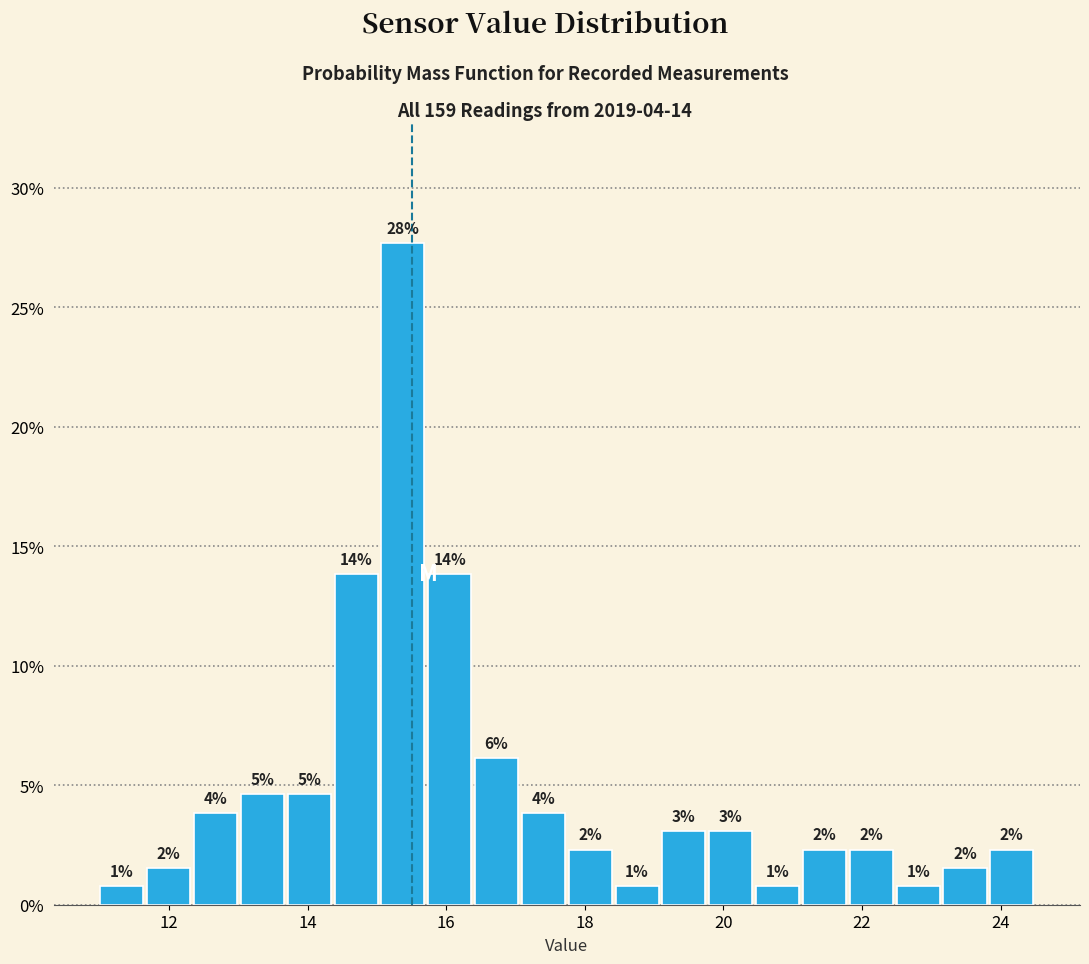

Read against the x-axis, roughly where is the centre of the tallest bar?

15.4